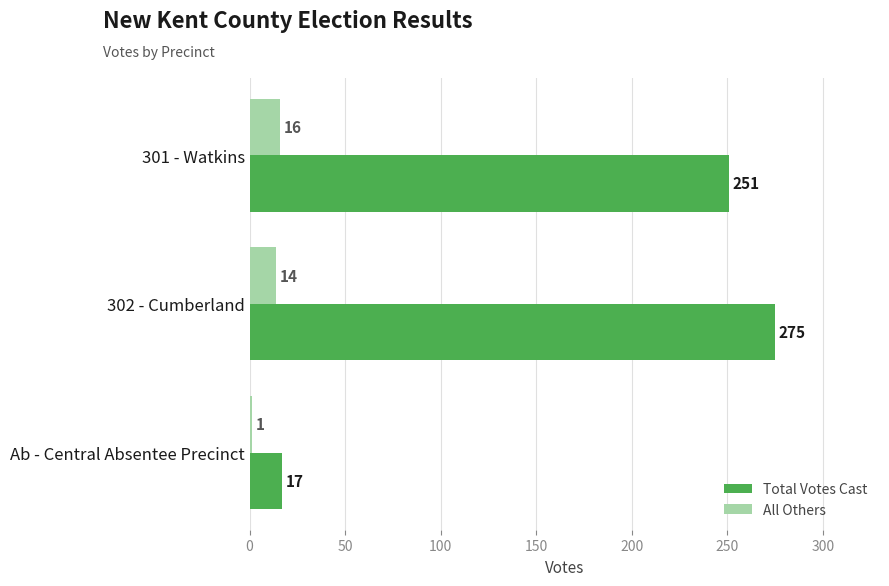

Rank the series by their maximum value, from lowest to highest.

All Others, Total Votes Cast